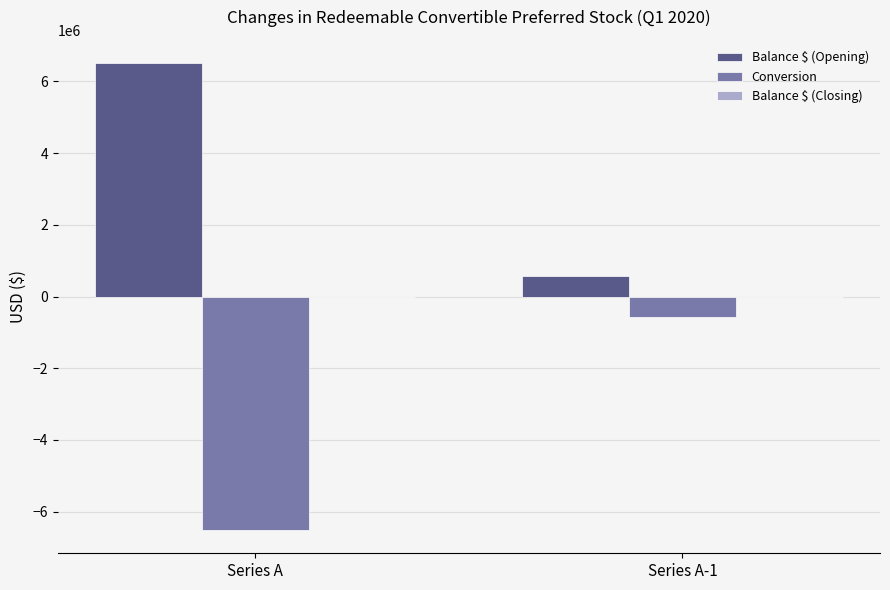

Where is Conversion nearest to the value -3538476?

Series A